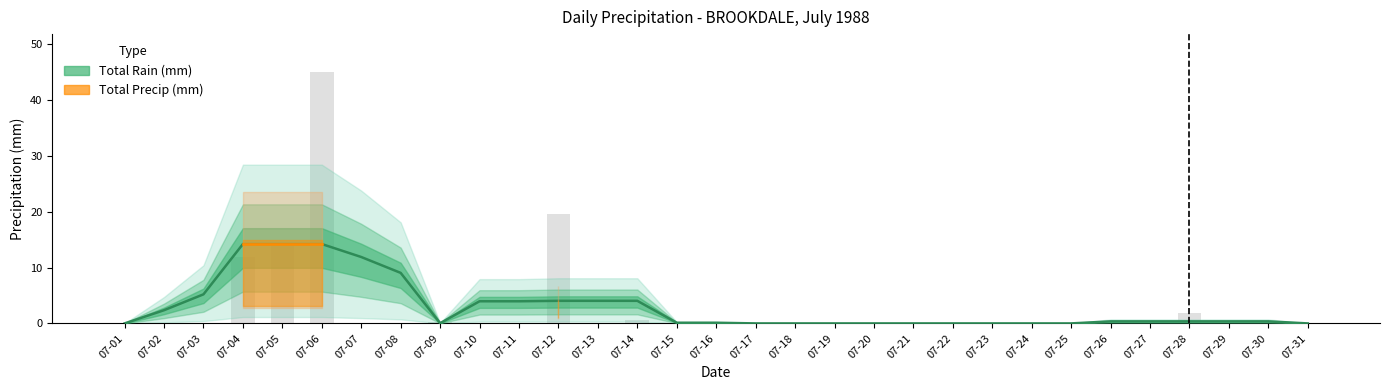

Which label corresponds to the largest value in the chart?

07-06